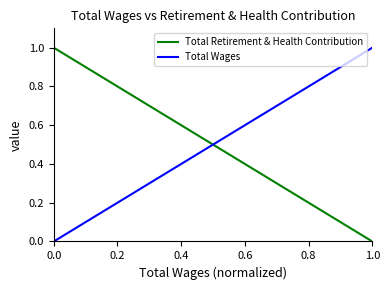

True or false: Total Retirement & Health Contribution and Total Wages intersect in this chart.

True